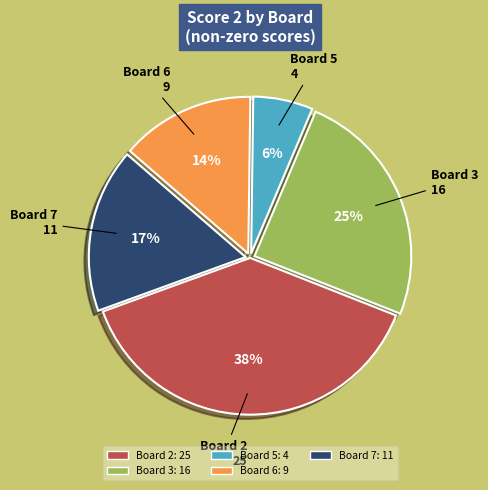

To the nearest percent, what is the average slice percentage?

20%